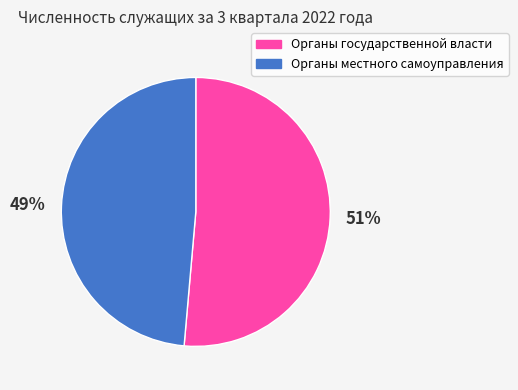

What is the smallest slice in the pie chart?

Органы местного самоуправления